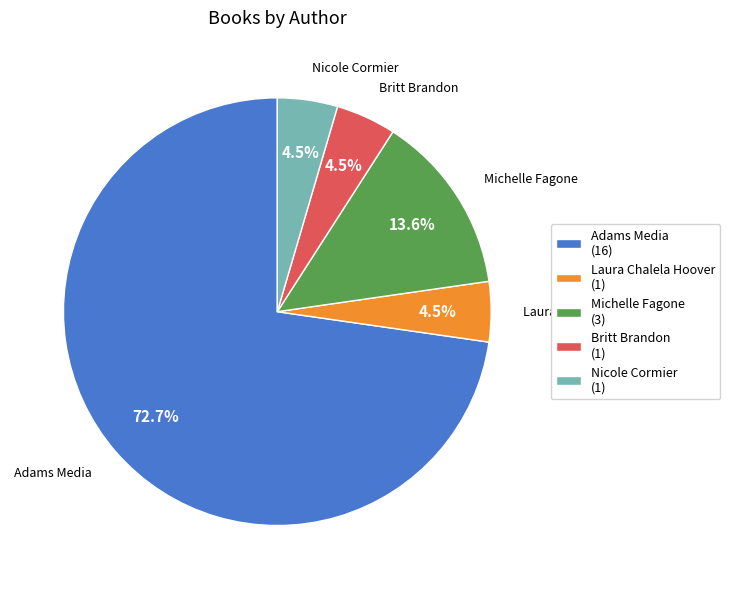

Is the sum of Laura Chalela Hoover (1) and Britt Brandon (1) greater than half?

No